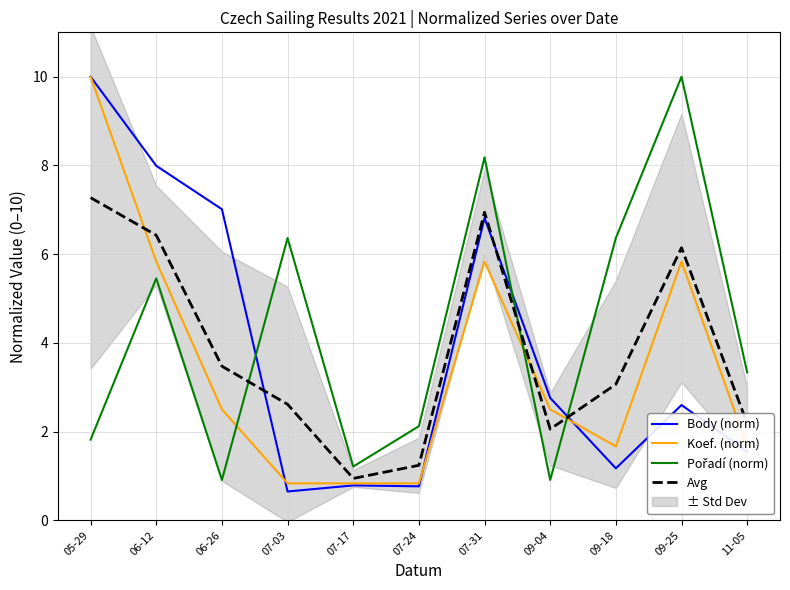

Does the chart have visible grid lines?

Yes